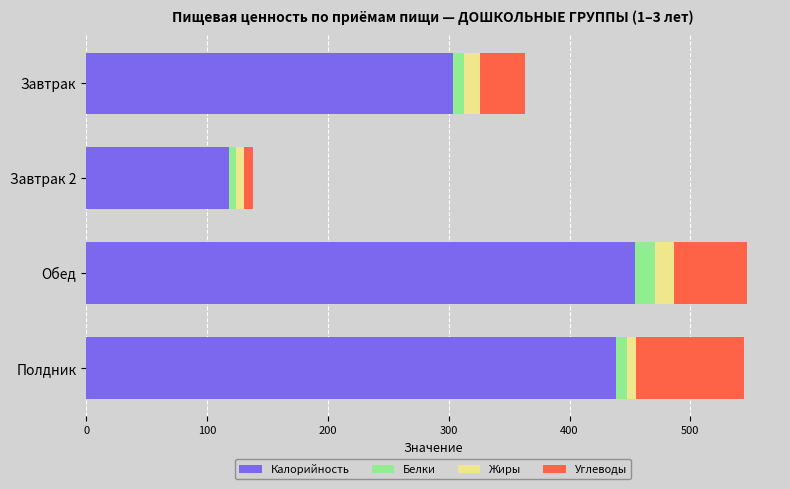

At which label is Калорийность closest to 286?

Завтрак